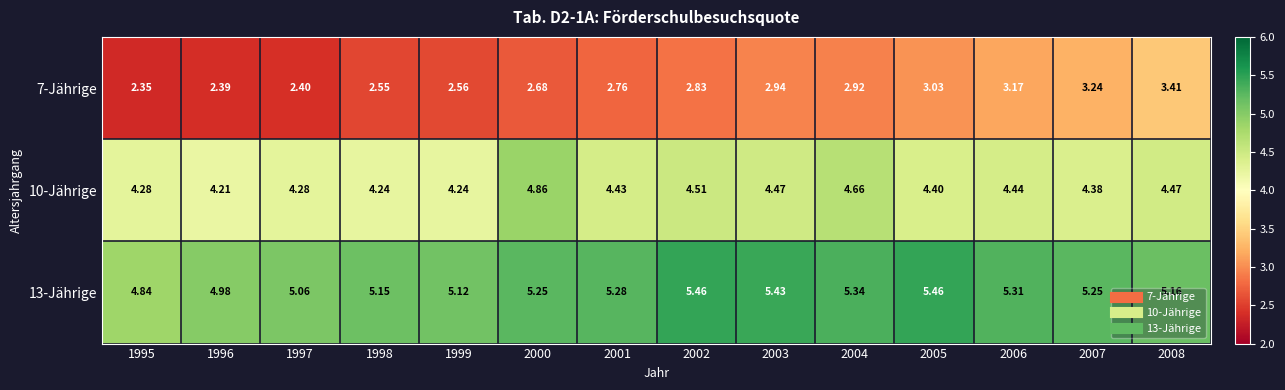

Is the value of 13-Jährige at 2008 greater than the value of 7-Jährige at 2001?

Yes